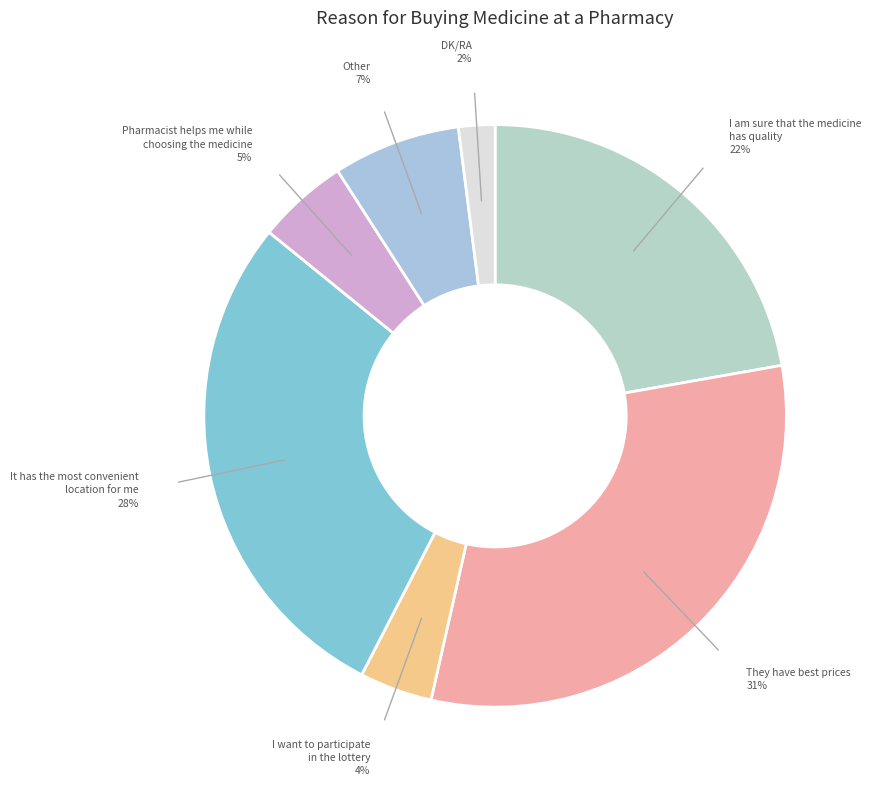

To the nearest percent, what portion does Other represent?

7%